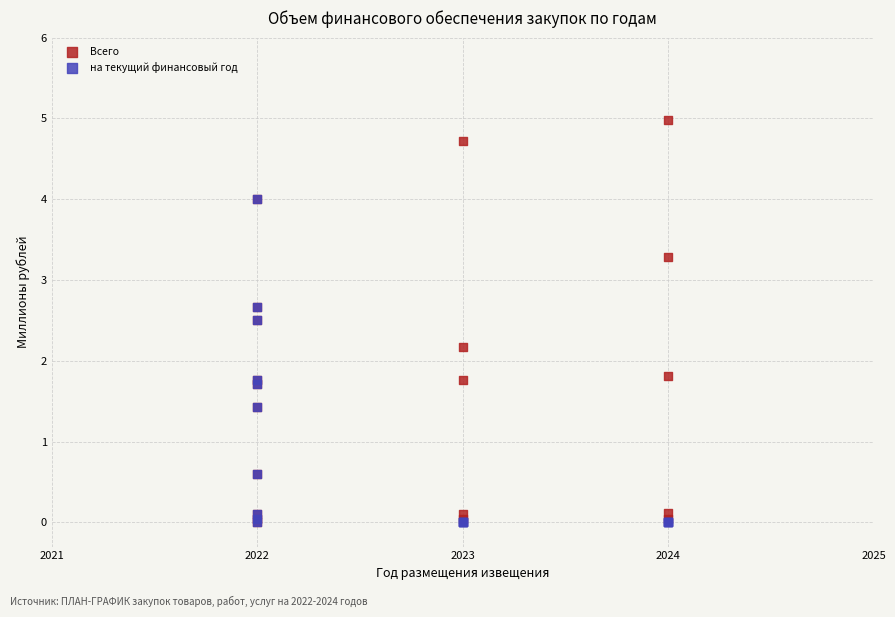

What are all the series names shown in the legend?

Всего, на текущий финансовый год